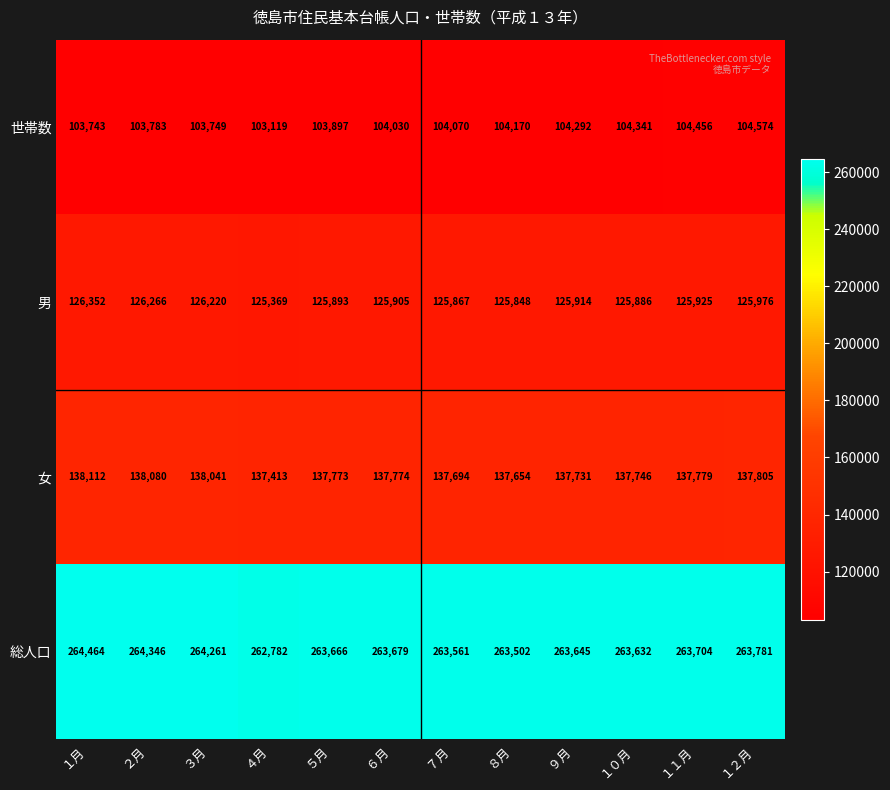

Which series has the largest total across all categories?

総人口